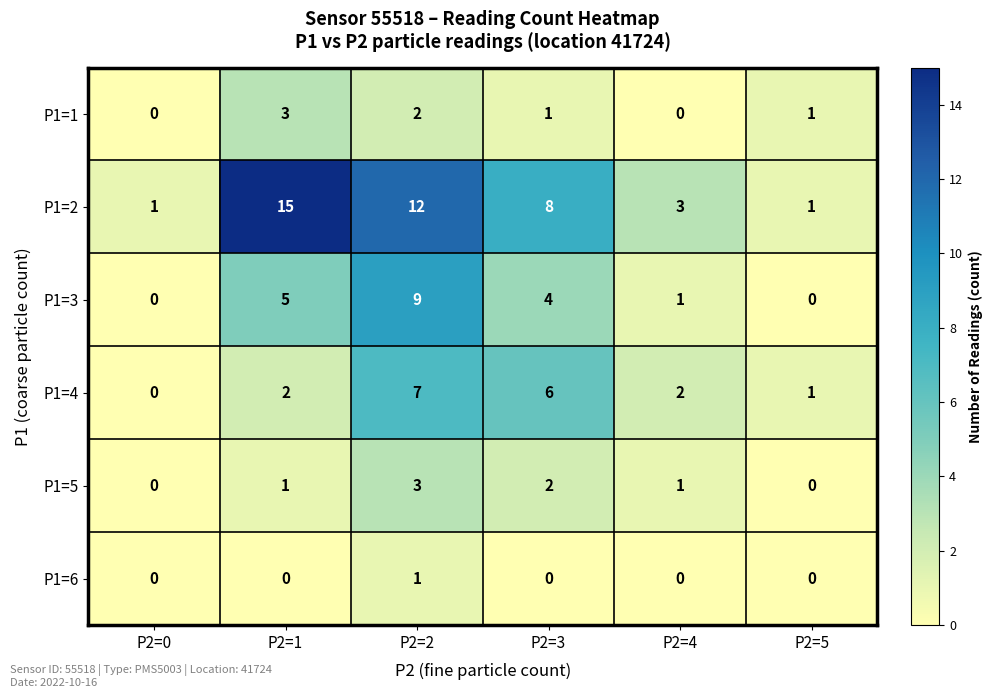

Count the P1=2 values in the range 1 to 12.

5